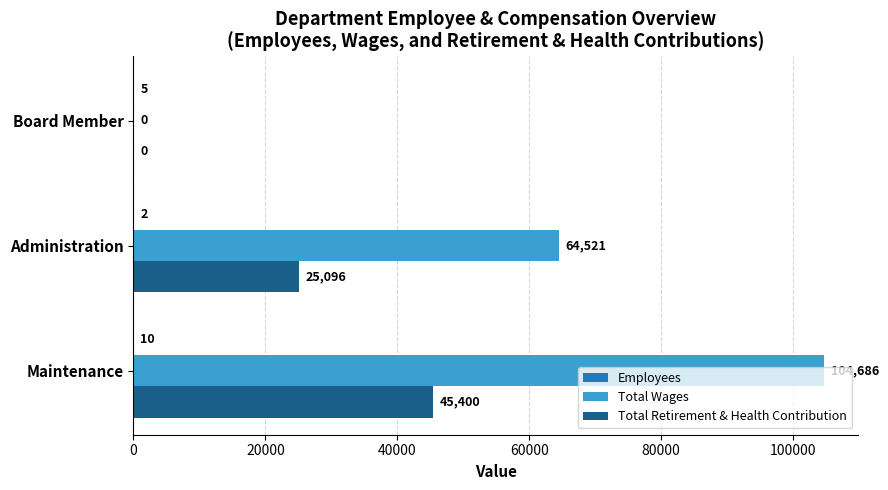

How many series are shown in this chart?

3